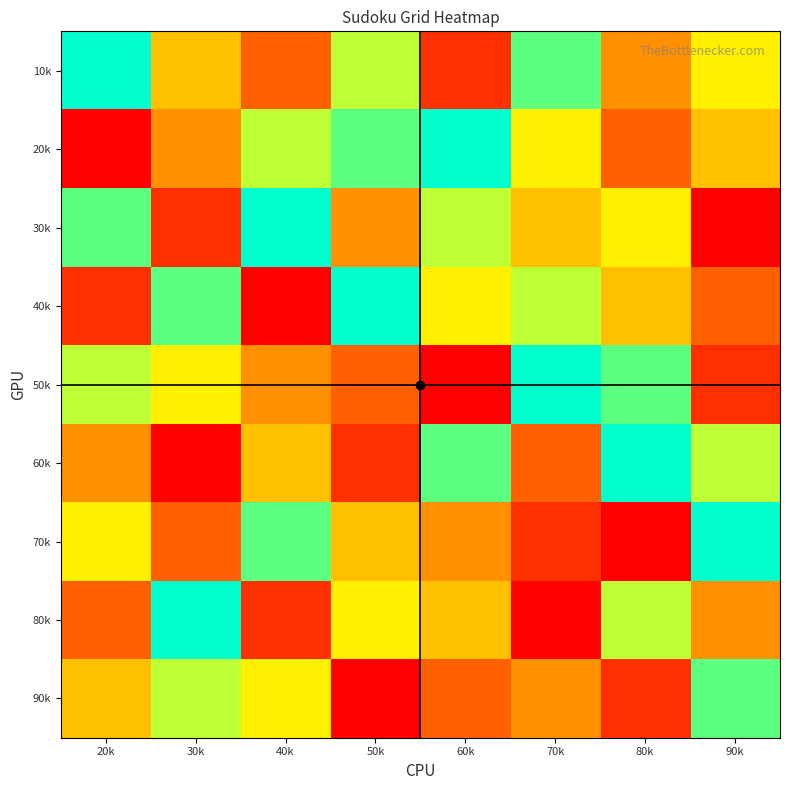

Reading left to right, what are all the values shown in this chart?

10k: 20k=9	30k=5	40k=3	50k=7	60k=2	70k=8	80k=4	90k=6
20k: 20k=1	30k=4	40k=7	50k=8	60k=9	70k=6	80k=3	90k=5
30k: 20k=8	30k=2	40k=9	50k=4	60k=7	70k=5	80k=6	90k=1
40k: 20k=2	30k=8	40k=1	50k=9	60k=6	70k=7	80k=5	90k=3
50k: 20k=7	30k=6	40k=4	50k=3	60k=1	70k=9	80k=8	90k=2
60k: 20k=4	30k=1	40k=5	50k=2	60k=8	70k=3	80k=9	90k=7
70k: 20k=6	30k=3	40k=8	50k=5	60k=4	70k=2	80k=1	90k=9
80k: 20k=3	30k=9	40k=2	50k=6	60k=5	70k=1	80k=7	90k=4
90k: 20k=5	30k=7	40k=6	50k=1	60k=3	70k=4	80k=2	90k=8